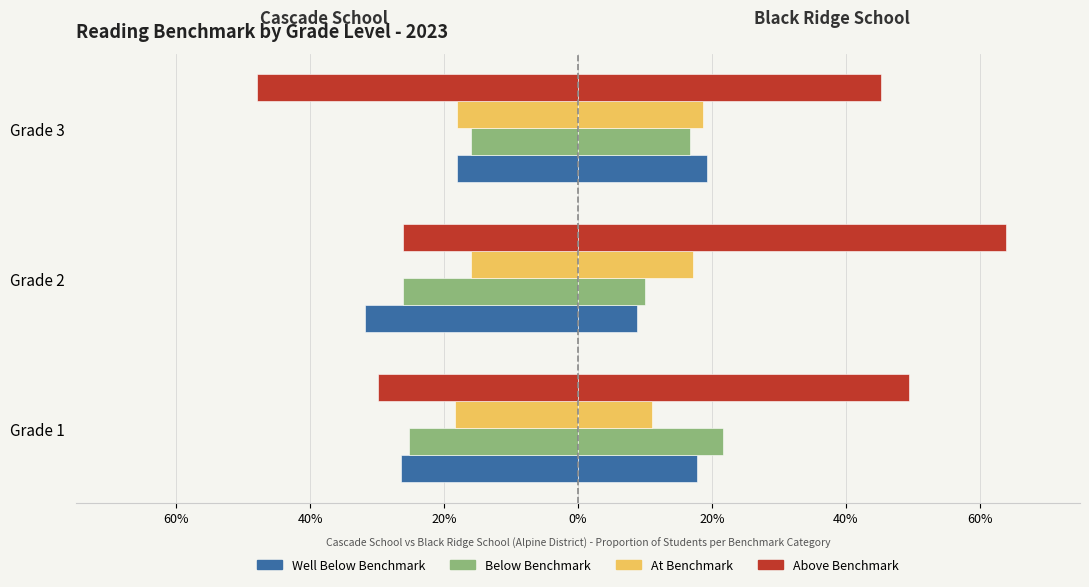

Count the number of categories in the chart.

3